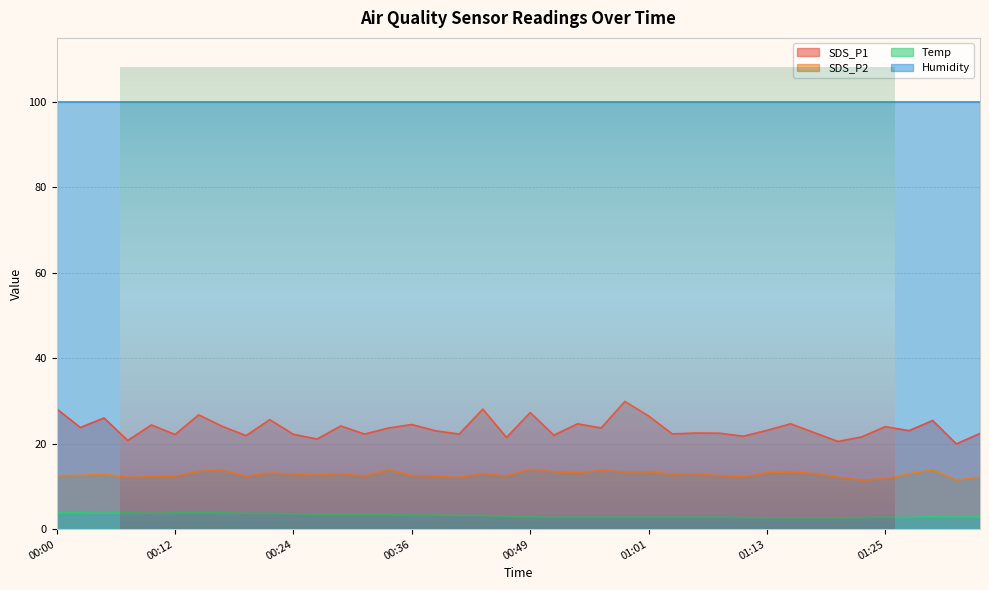

What position from the left is 00:39?

17